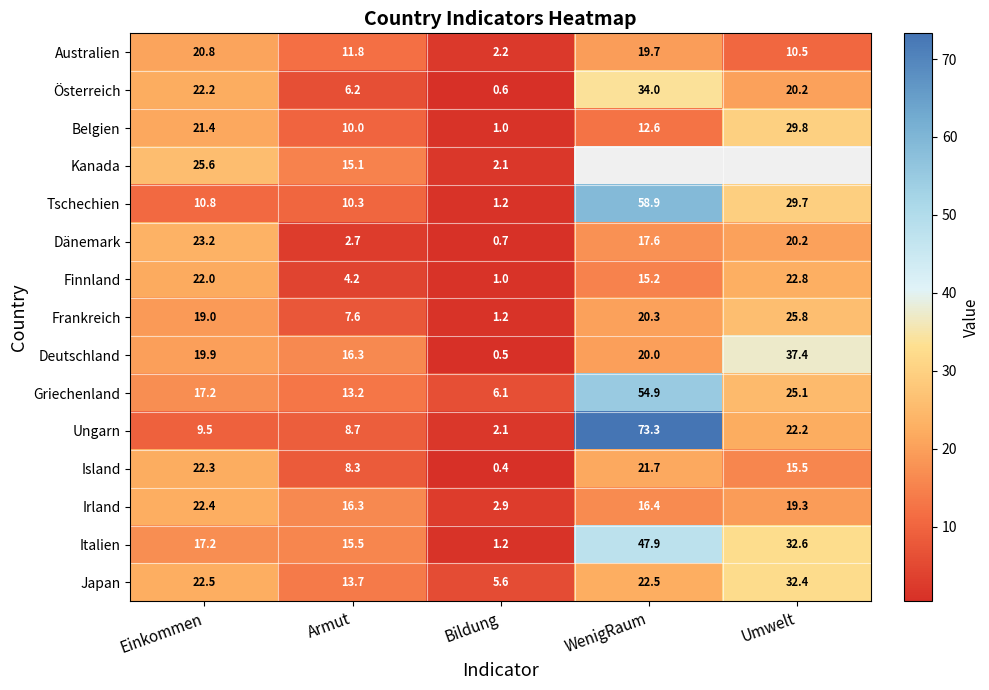

What is the difference between the maximum and second lowest values in the Belgien series?

19.8